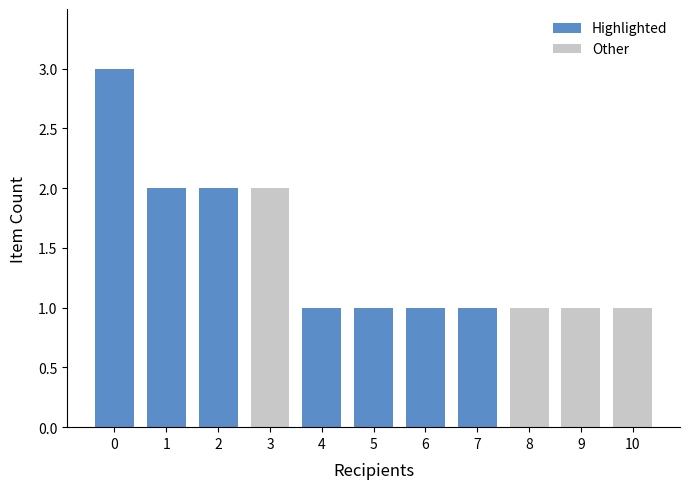

What is the difference between the maximum and minimum values in the counts series?

2